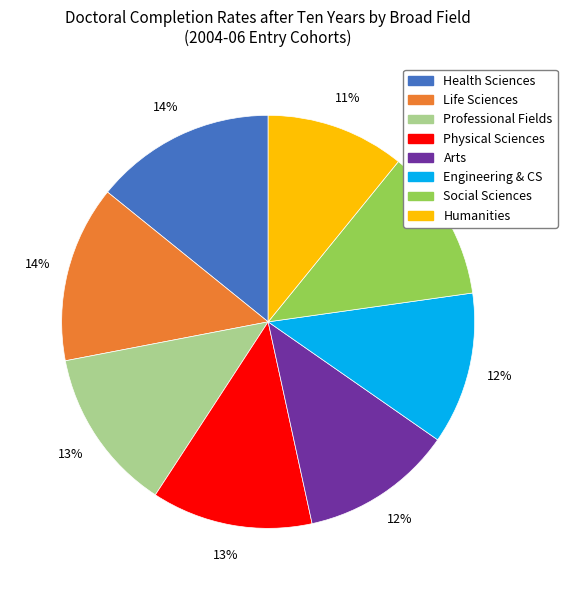

To the nearest percent, what is the average slice percentage?

12%